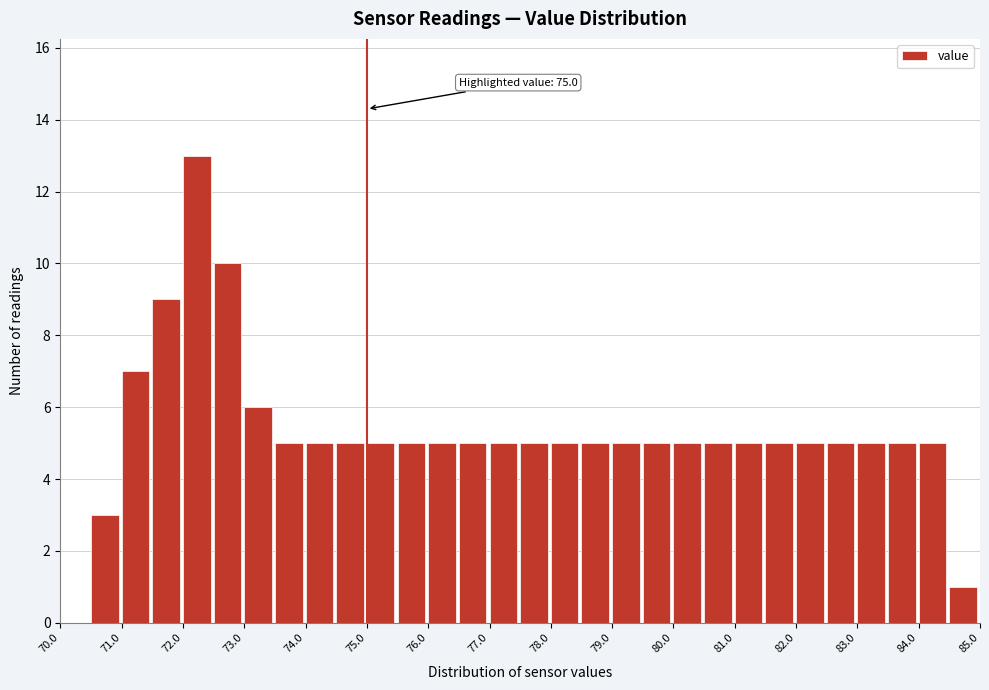

Which range on the x-axis has the tallest bar?

72.0 to 72.5